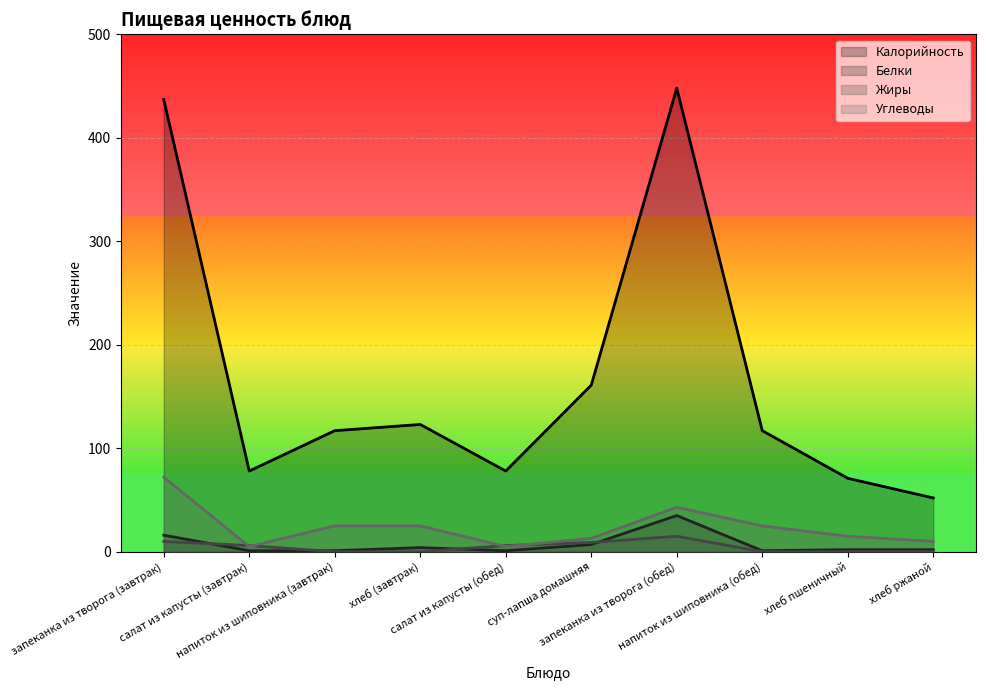

Between салат из капусты (завтрак) and суп-лапша домашняя, which series saw the biggest shift?

Калорийность